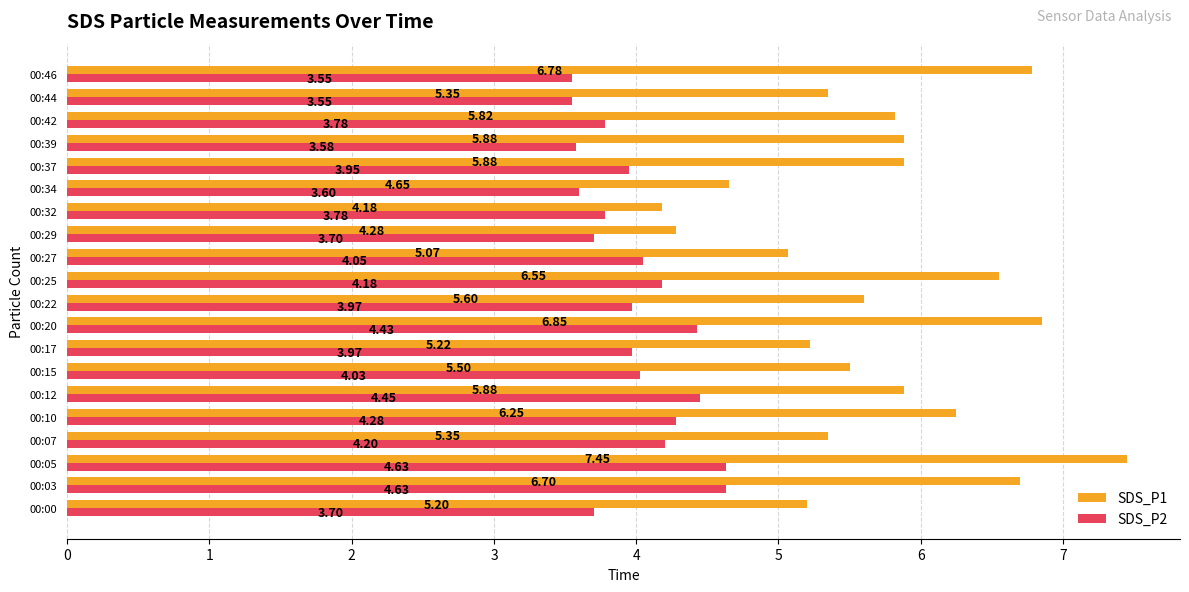

What are all the series names shown in the legend?

SDS_P1, SDS_P2